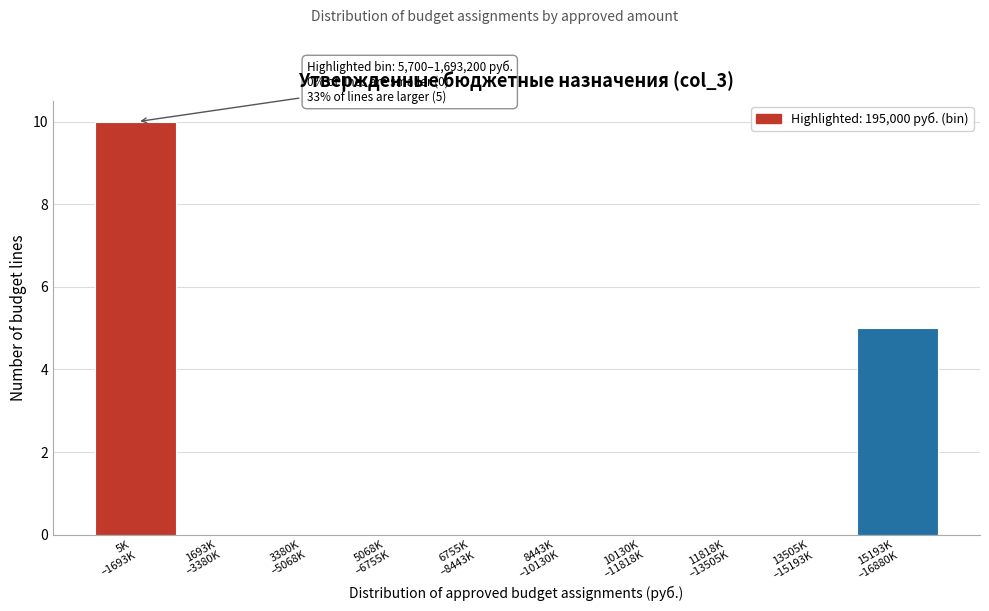

What is the sum of all values?

15